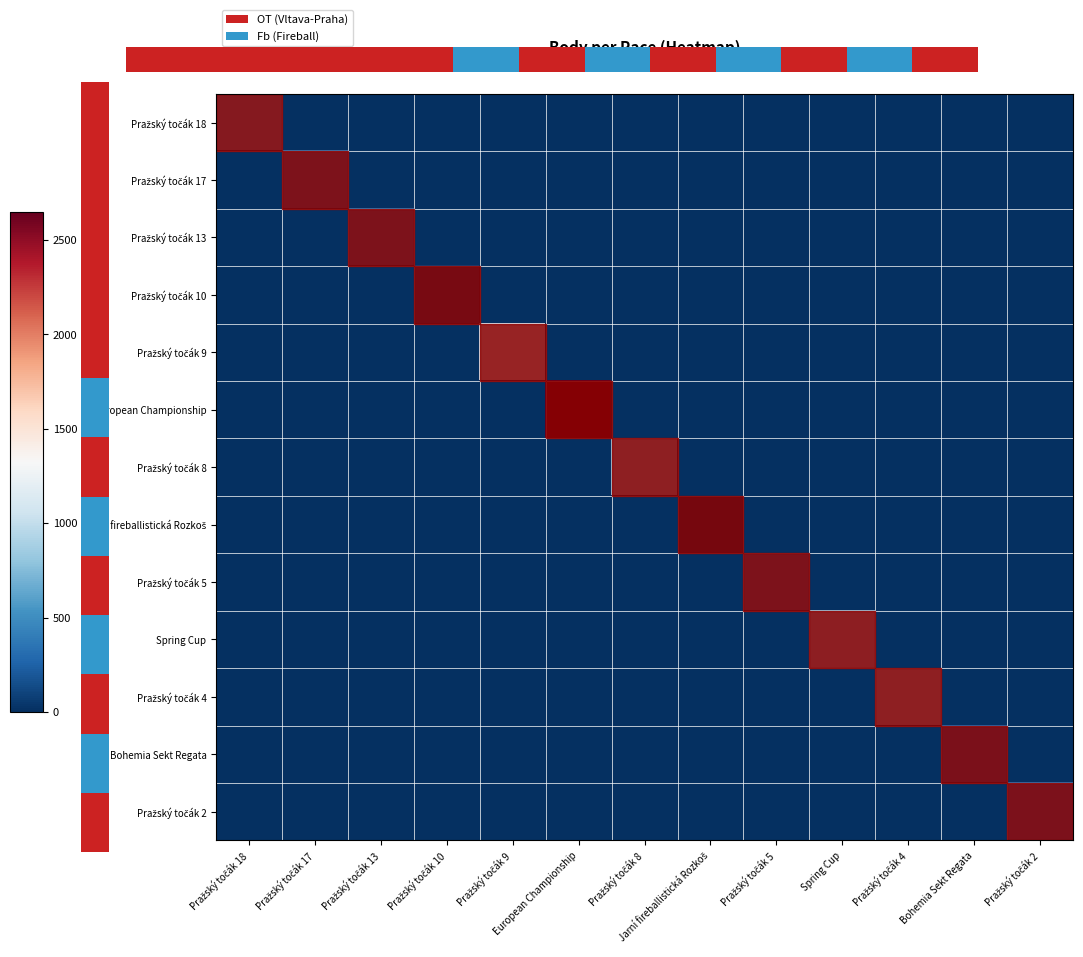

The Pražský točák 13 series shows -121 at Spring Cup. True or false?

False